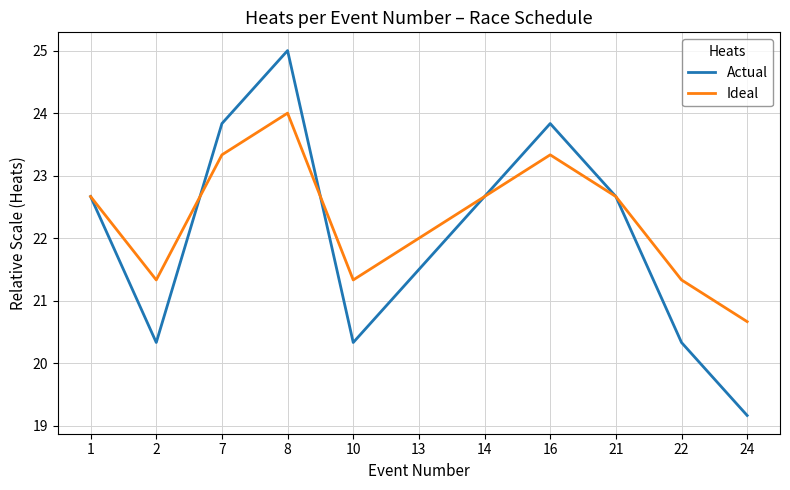

Reading left to right, extract all data points from this chart.

Actual: 1=22.7	2=20.3	7=23.8	8=25.0	10=20.3	13=21.5	14=22.7	16=23.8	21=22.7	22=20.3	24=19.2
Ideal: 1=22.7	2=21.3	7=23.3	8=24.0	10=21.3	13=22.0	14=22.7	16=23.3	21=22.7	22=21.3	24=20.7